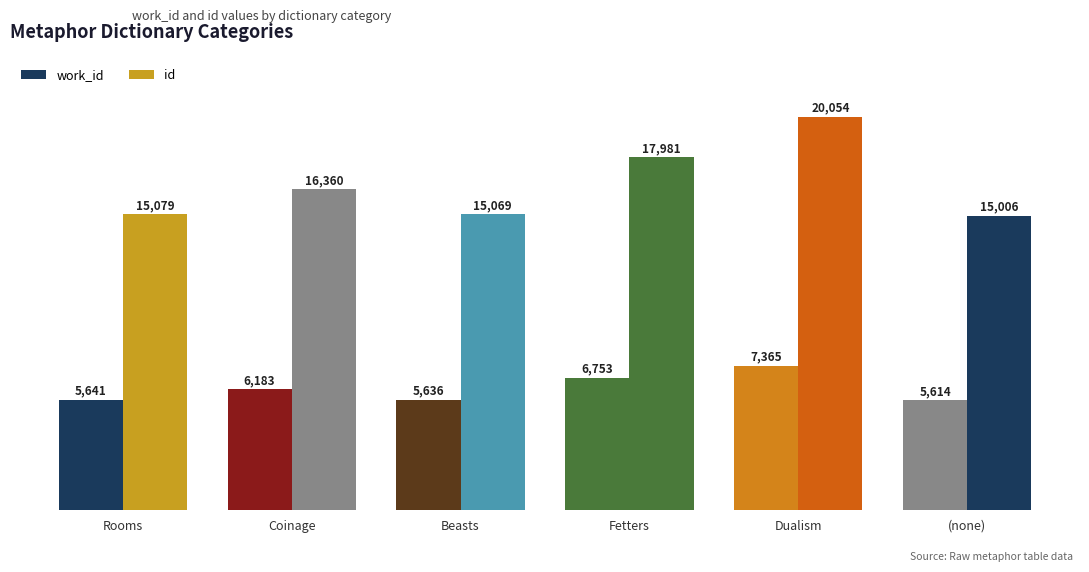

List the labels in order of id value, smallest first.

(none), Beasts, Rooms, Coinage, Fetters, Dualism